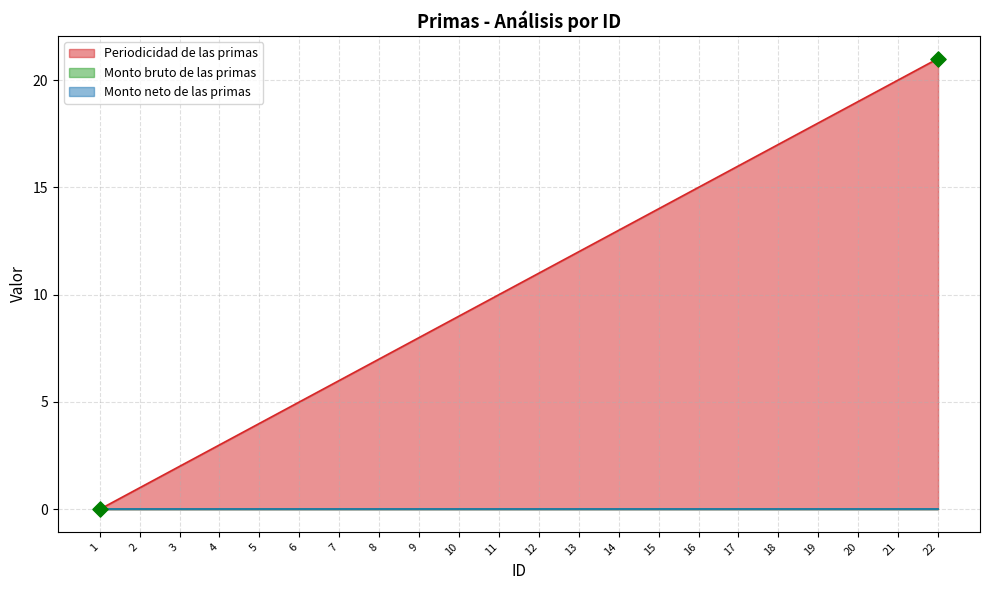

At how many categories does at least one series exceed 14?

7